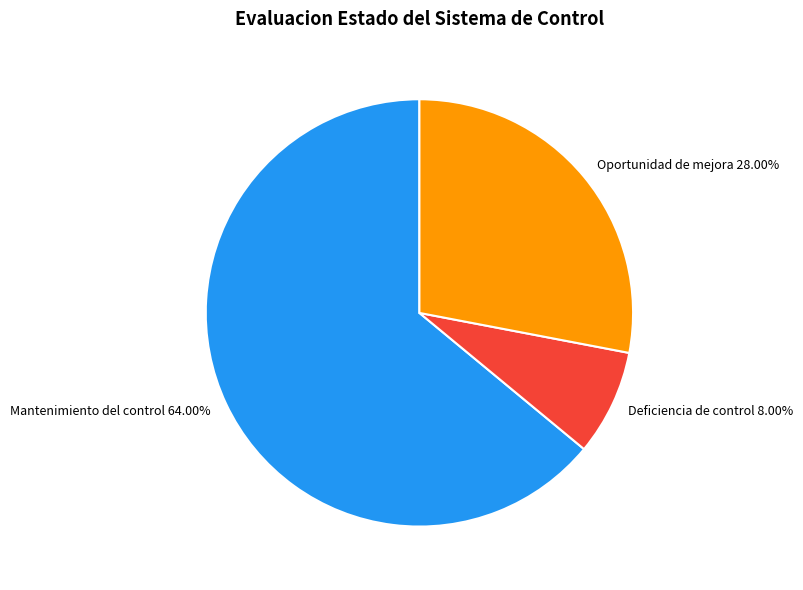

Combined, do Deficiencia de control and Mantenimiento del control account for over 50%?

Yes